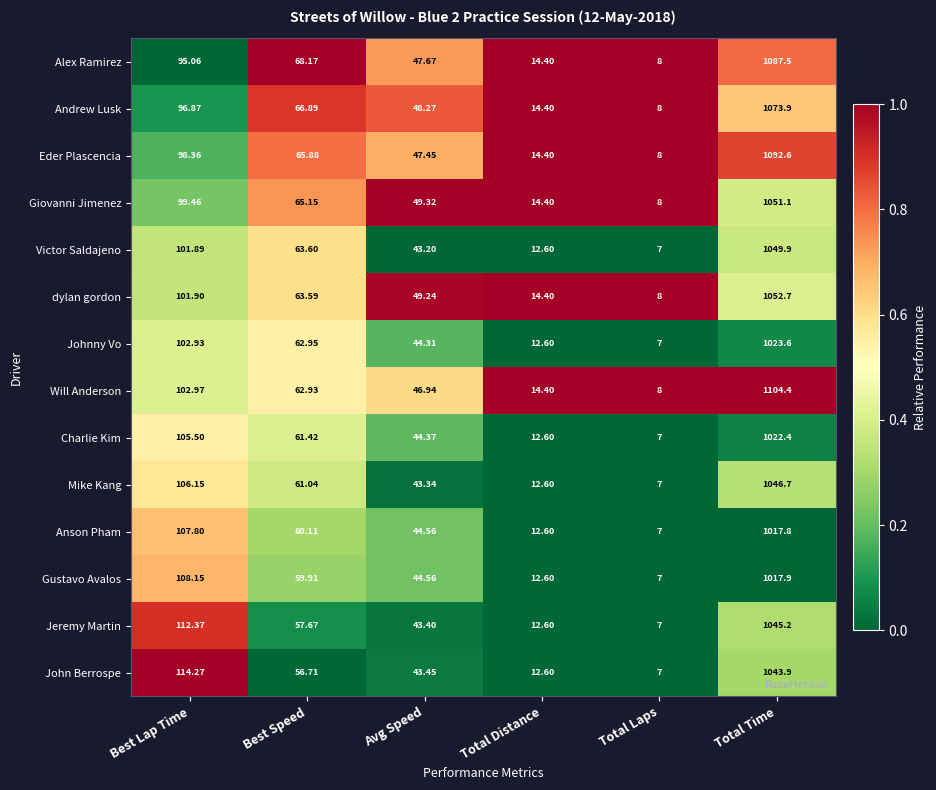

Which category has the highest value across all series?

Total Time